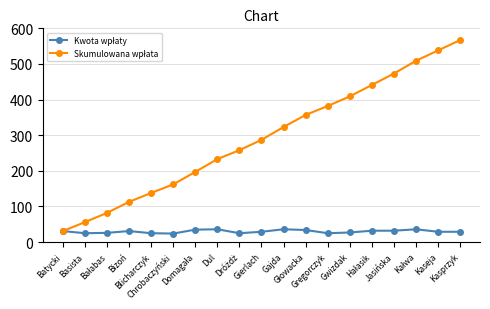

Count the number of data series in this chart.

2